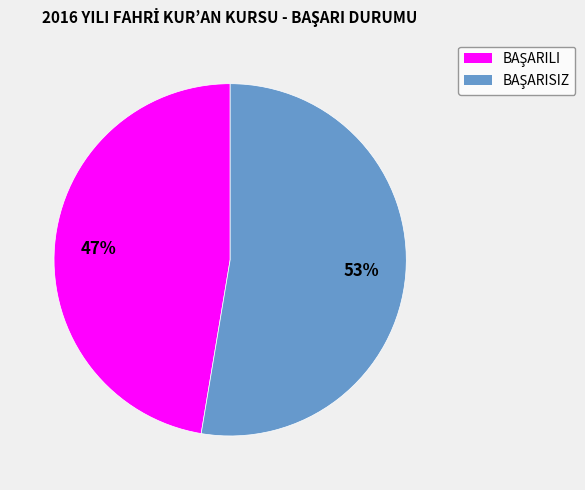

How many segments does this pie chart have?

2